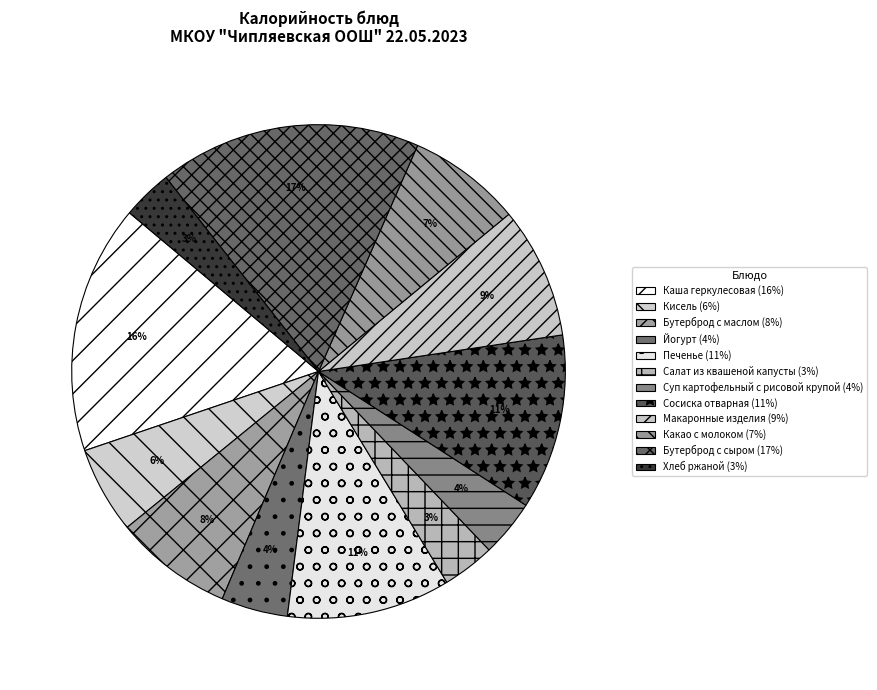

What percentage is the Какао с молоком slice, to the nearest percent?

7%